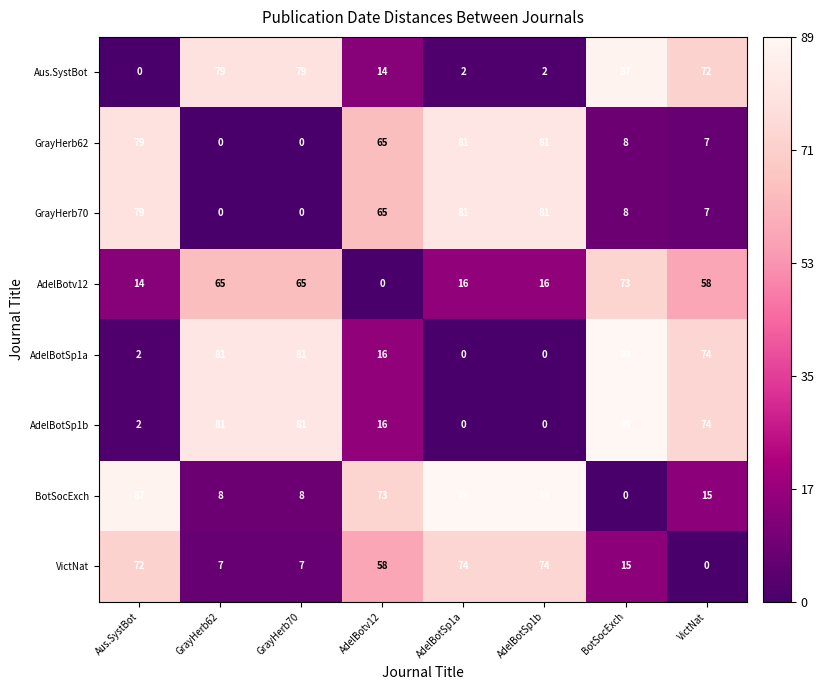

Is it true that AdelBotv12 equals 25 at GrayHerb70?

False